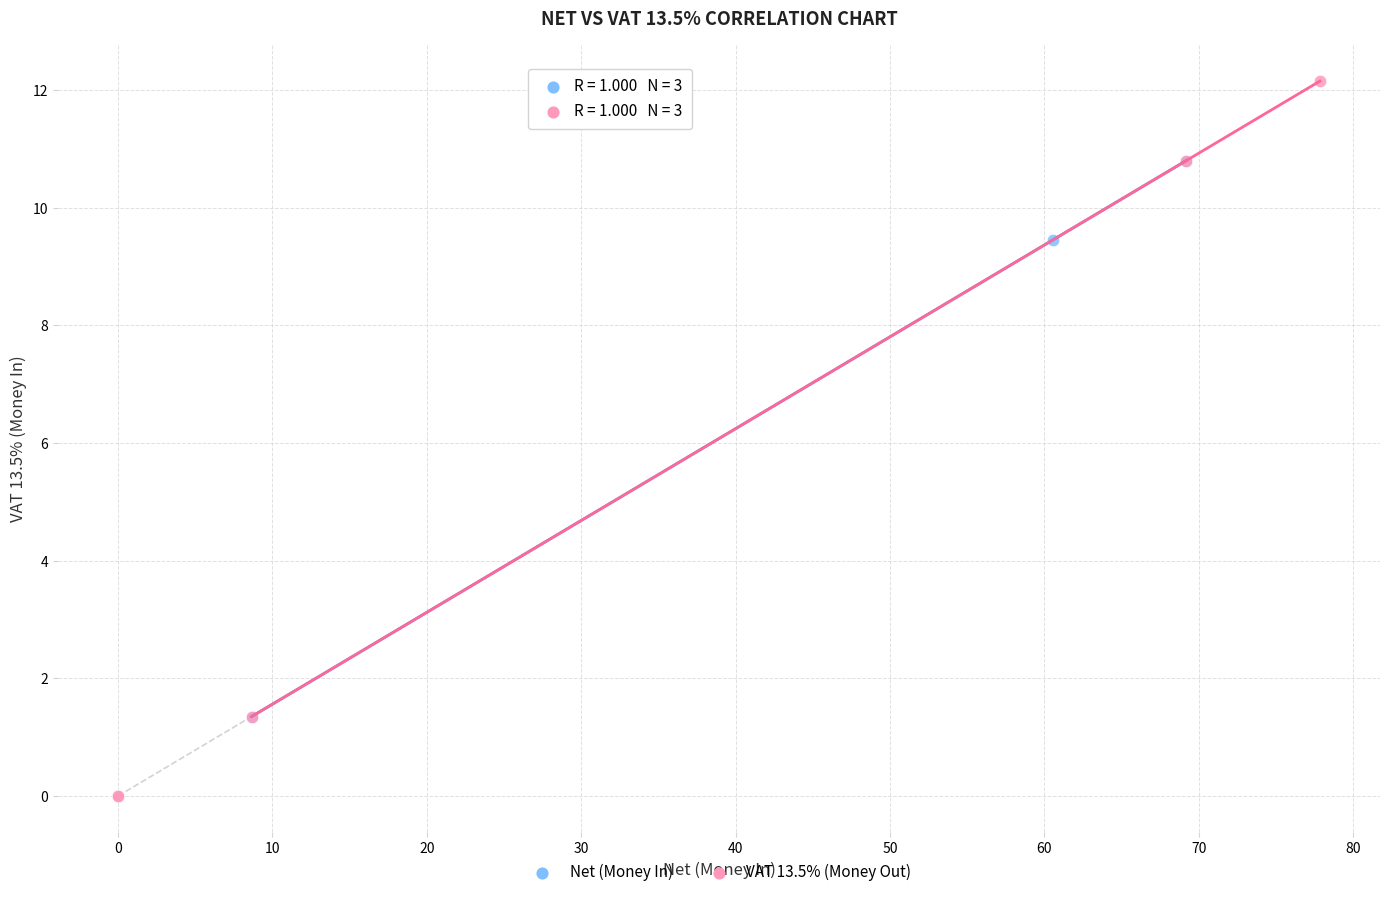

Which series contains the highest Y value?

VAT 13.5% (Money Out)